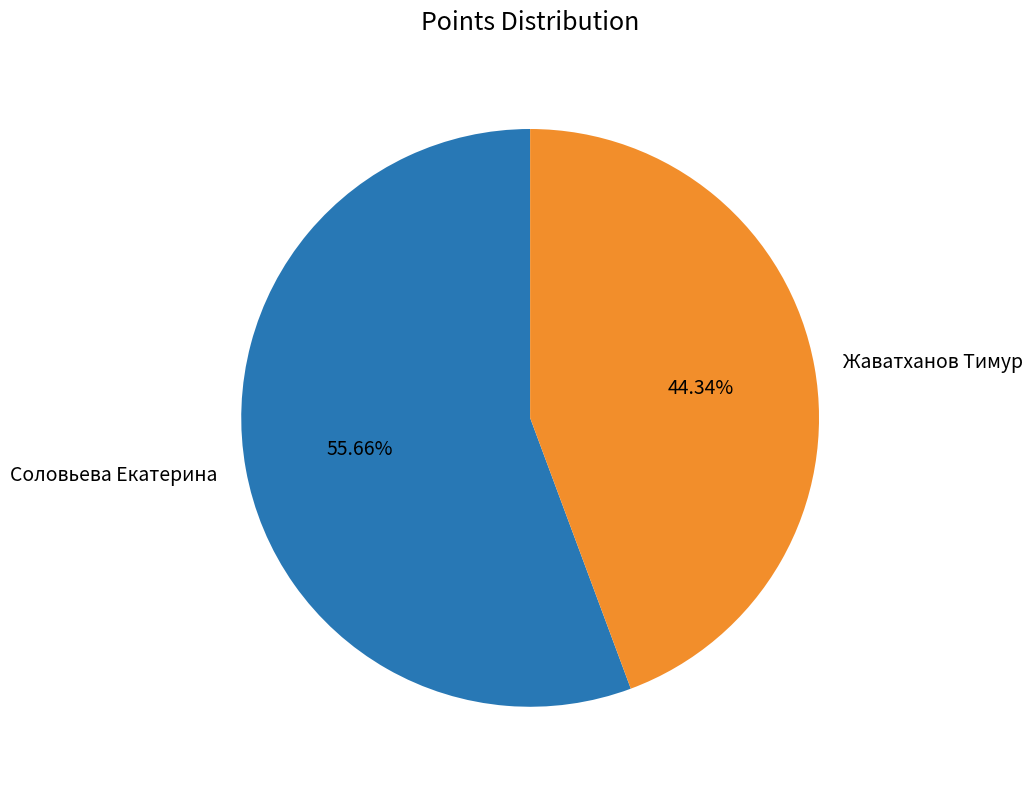

Is there a majority slice in this chart?

Yes